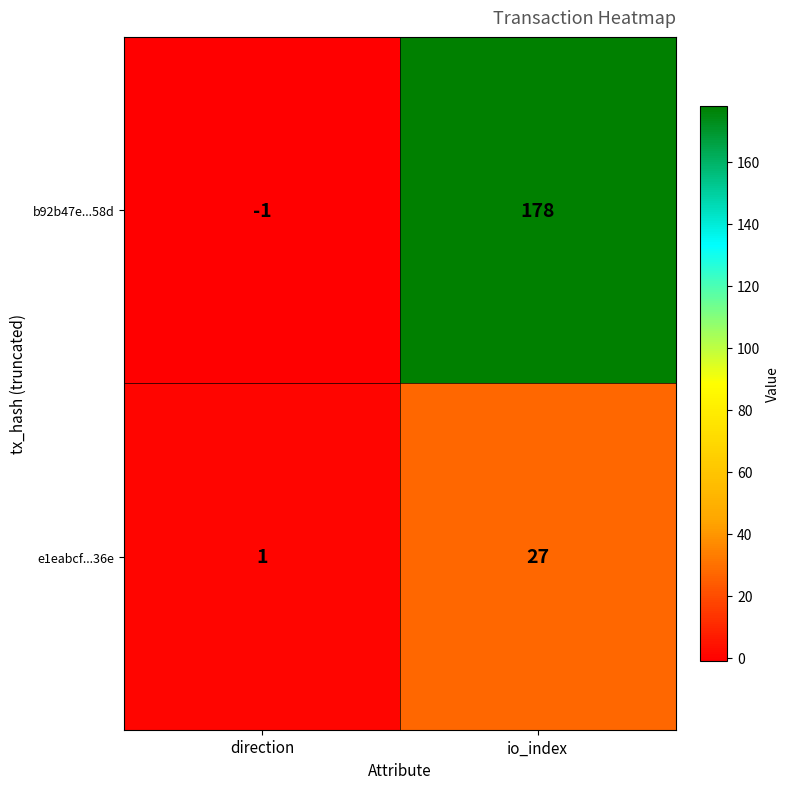

The value of b92b47e...58d at io_index is 310. True or false?

False